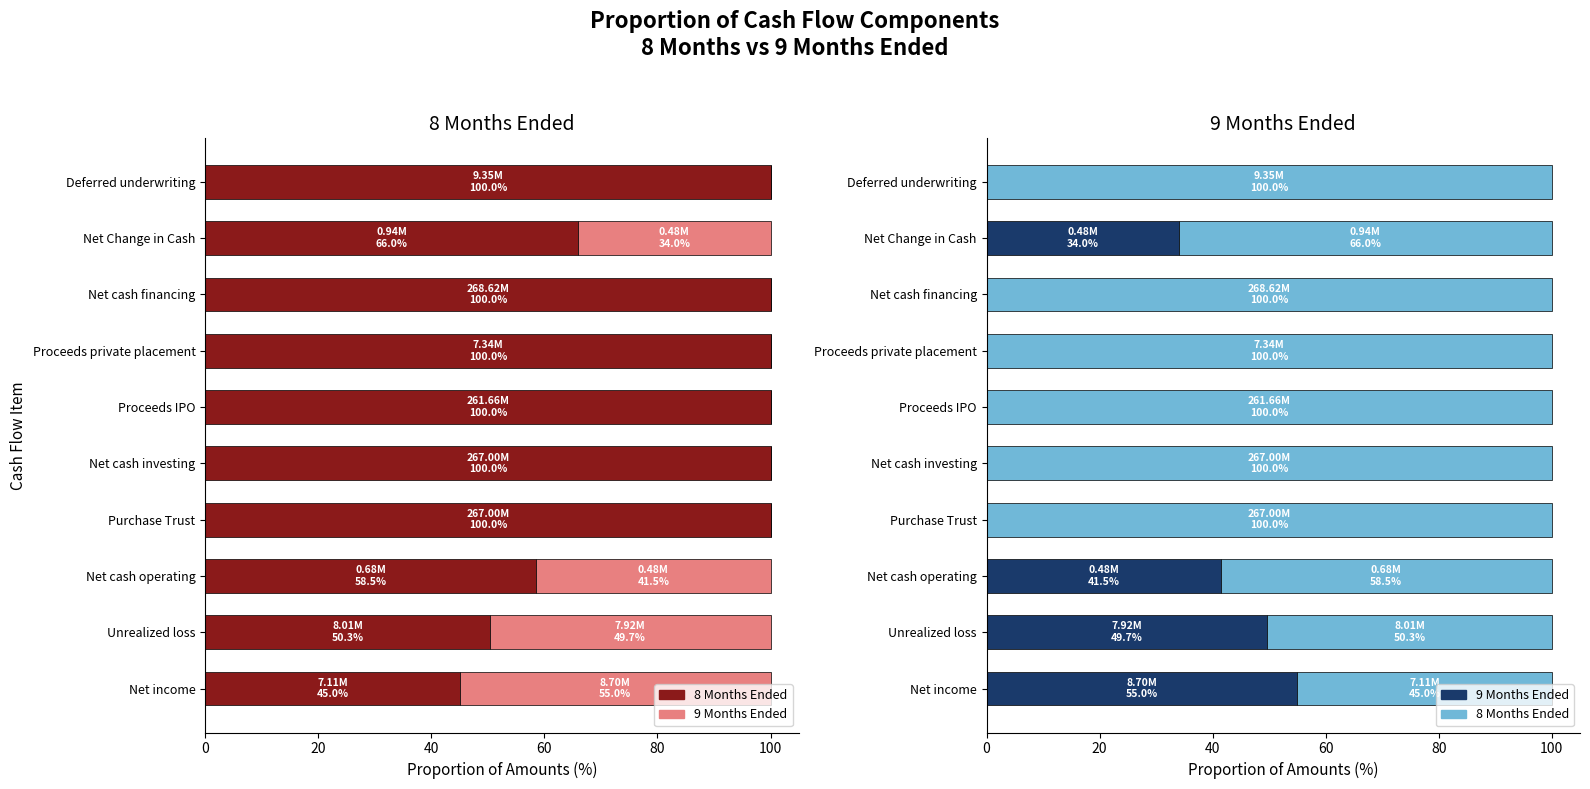

What are all the series names shown in the legend?

8 Months Ended, 9 Months Ended